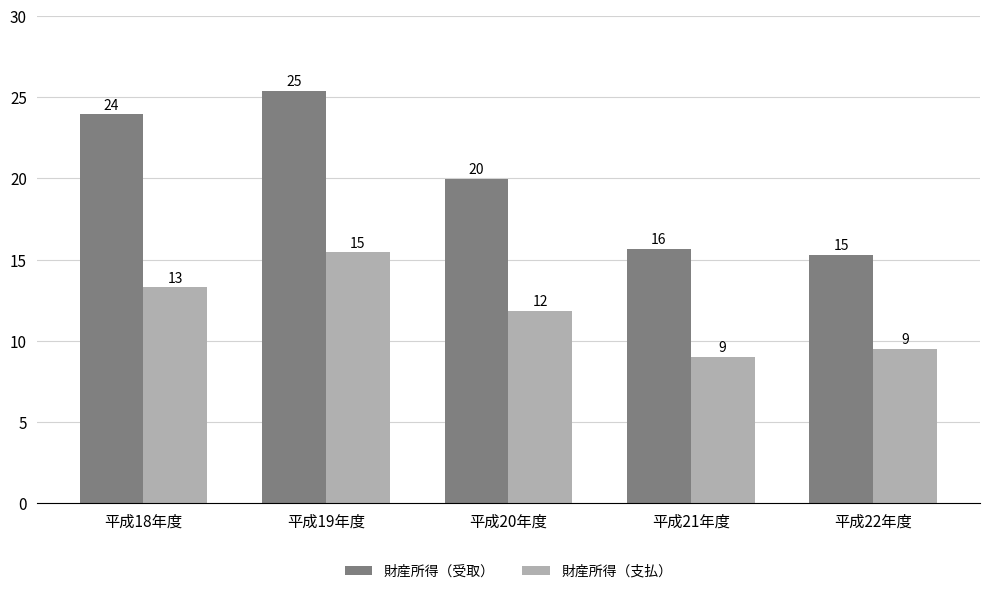

What position from the right is 平成20年度?

3